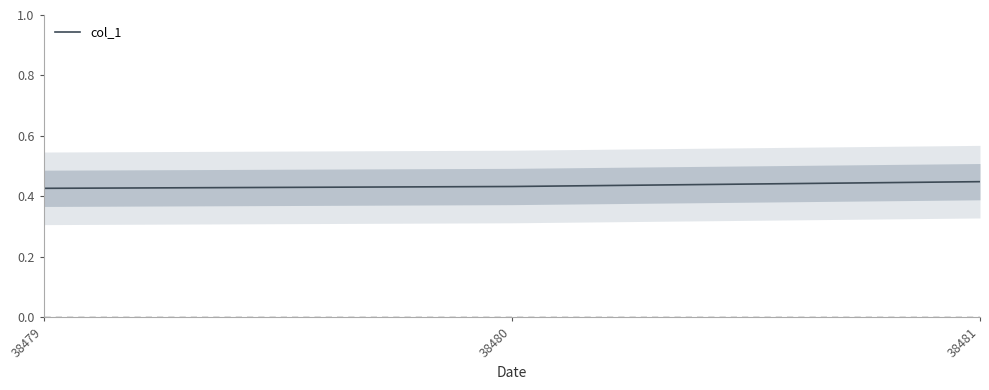

What is the maximum value shown in the chart?

0.4